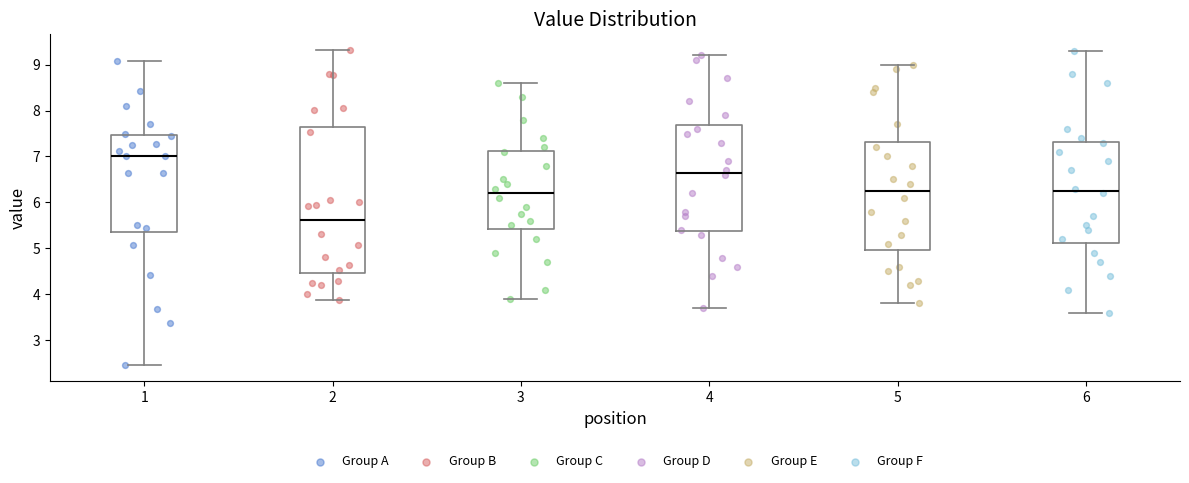

Reading left to right, transcribe this box plot: for each box, give where its median line is, the range the box spans, and where its two whiskers end, as read against the y-axis. The values are not printed on the chart, so give them approximately, as read against the axis.

1: median 7.0, box 5.4 to 7.5, whiskers 2.5 to 9.1
2: median 5.6, box 4.5 to 7.7, whiskers 3.9 to 9.3
3: median 6.2, box 5.4 to 7.1, whiskers 3.9 to 8.6
4: median 6.7, box 5.4 to 7.7, whiskers 3.7 to 9.2
5: median 6.3, box 5.0 to 7.3, whiskers 3.8 to 9.0
6: median 6.3, box 5.1 to 7.3, whiskers 3.6 to 9.3